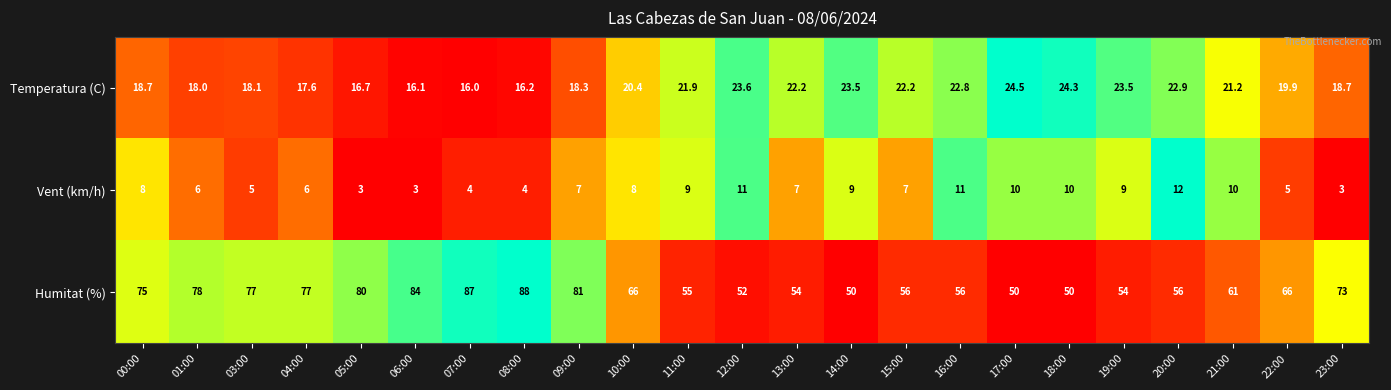

What is the maximum value for Temperatura (C)?

24.5